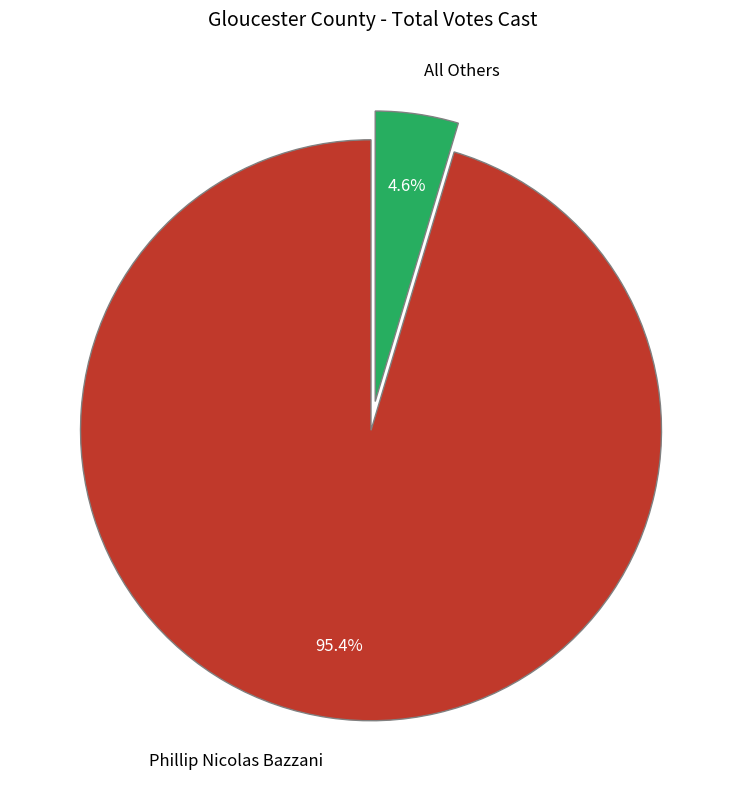

Count the number of slices in the pie.

2